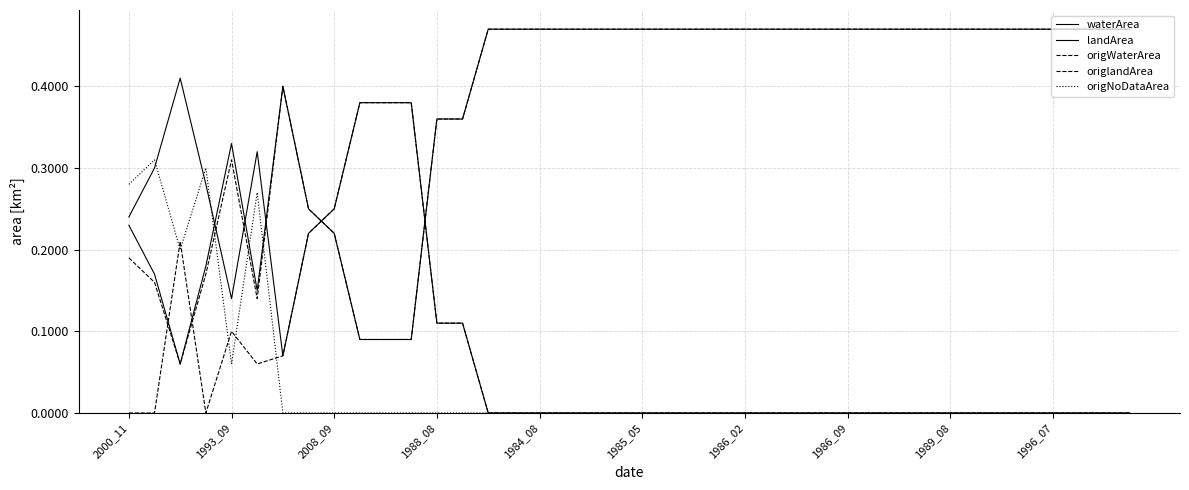

How many lines are shown in the chart?

5